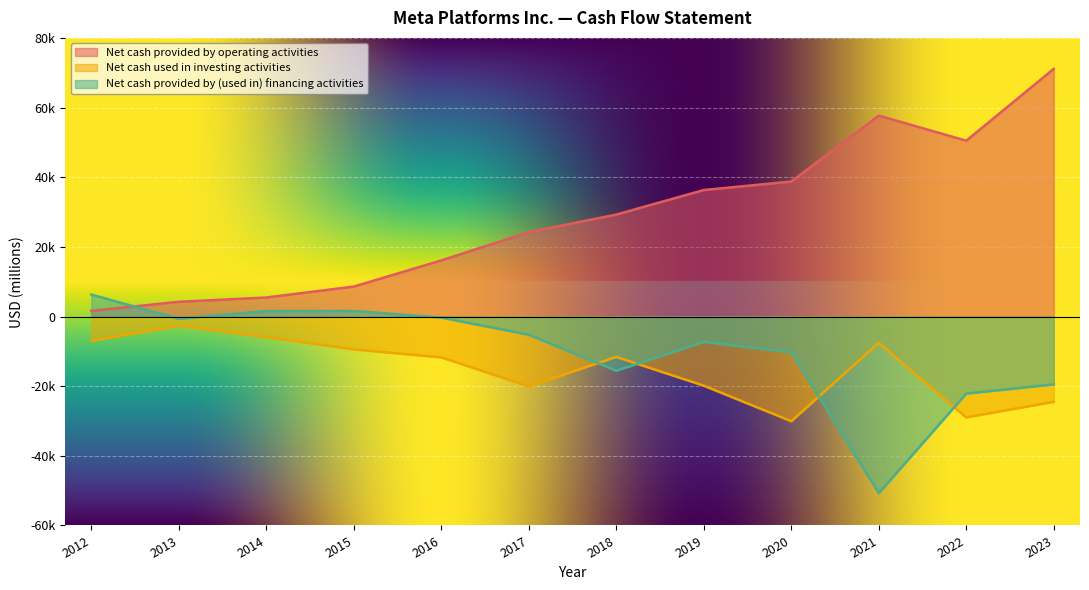

True or false: Net cash used in investing activities and Net cash provided by operating activities intersect in this chart.

False